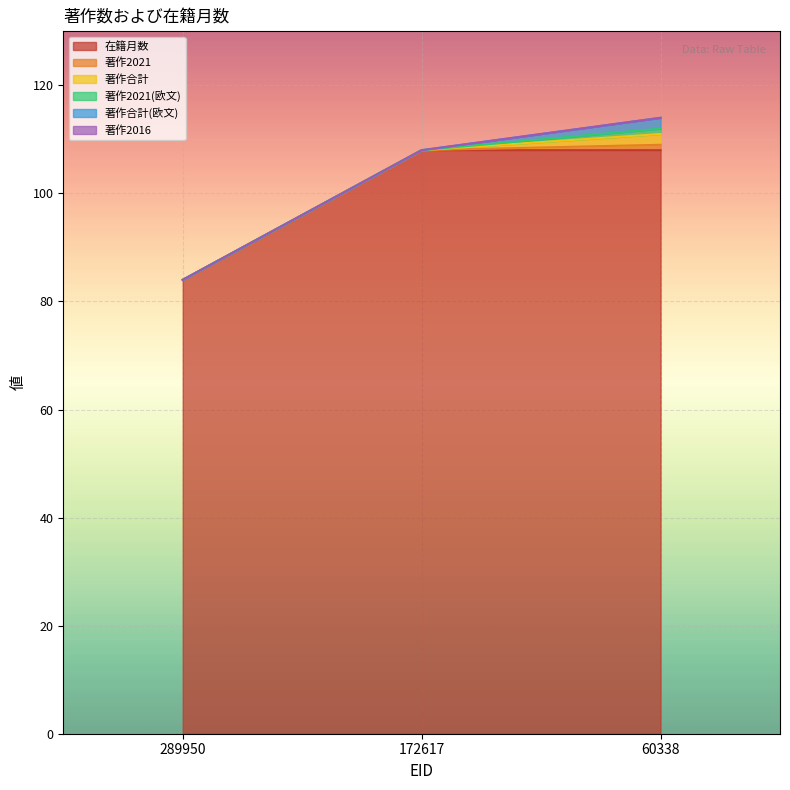

Which label corresponds to the smallest value in the chart?

289950